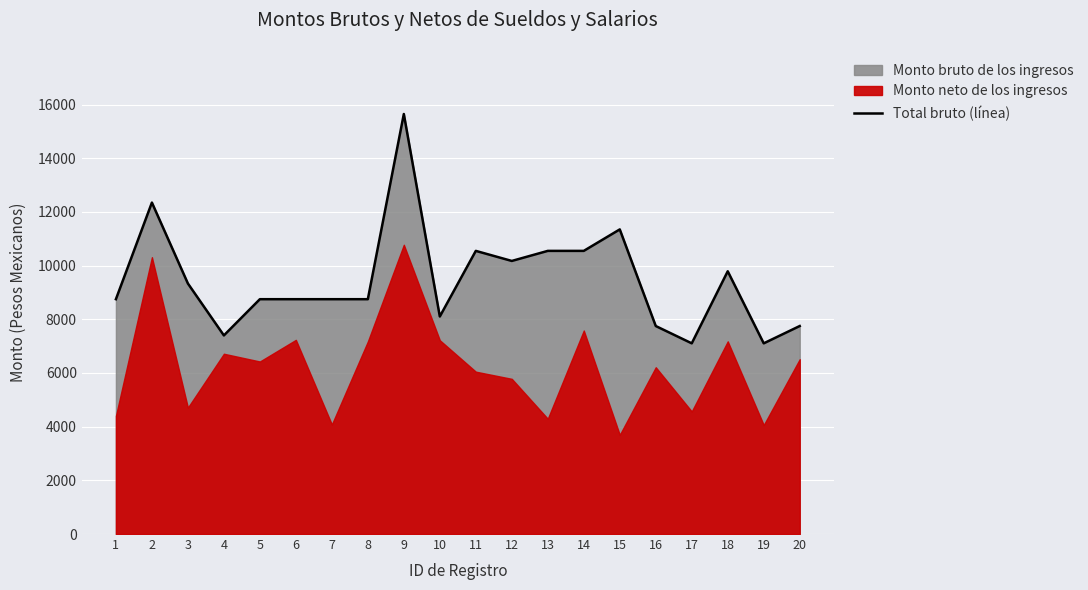

Reading left to right, list all the values displayed in this chart.

8750	12350	9335	7400	8750	8750	8750	8750	15650	8105	10550	10175	10550	10550	11350	7750	7105	9790	7105	7750